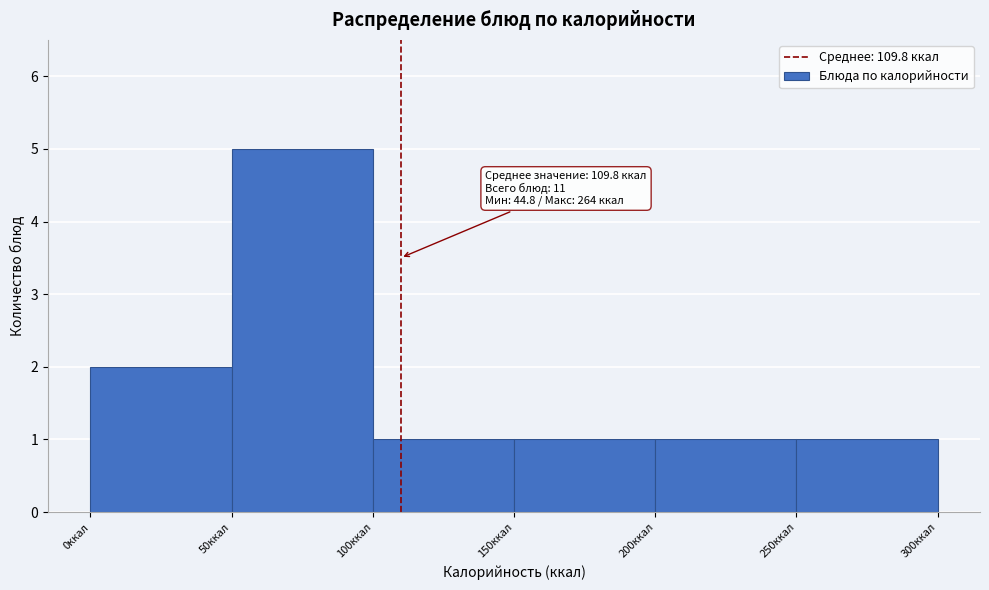

Over which range of the x-axis is the bar tallest?

50 to 100